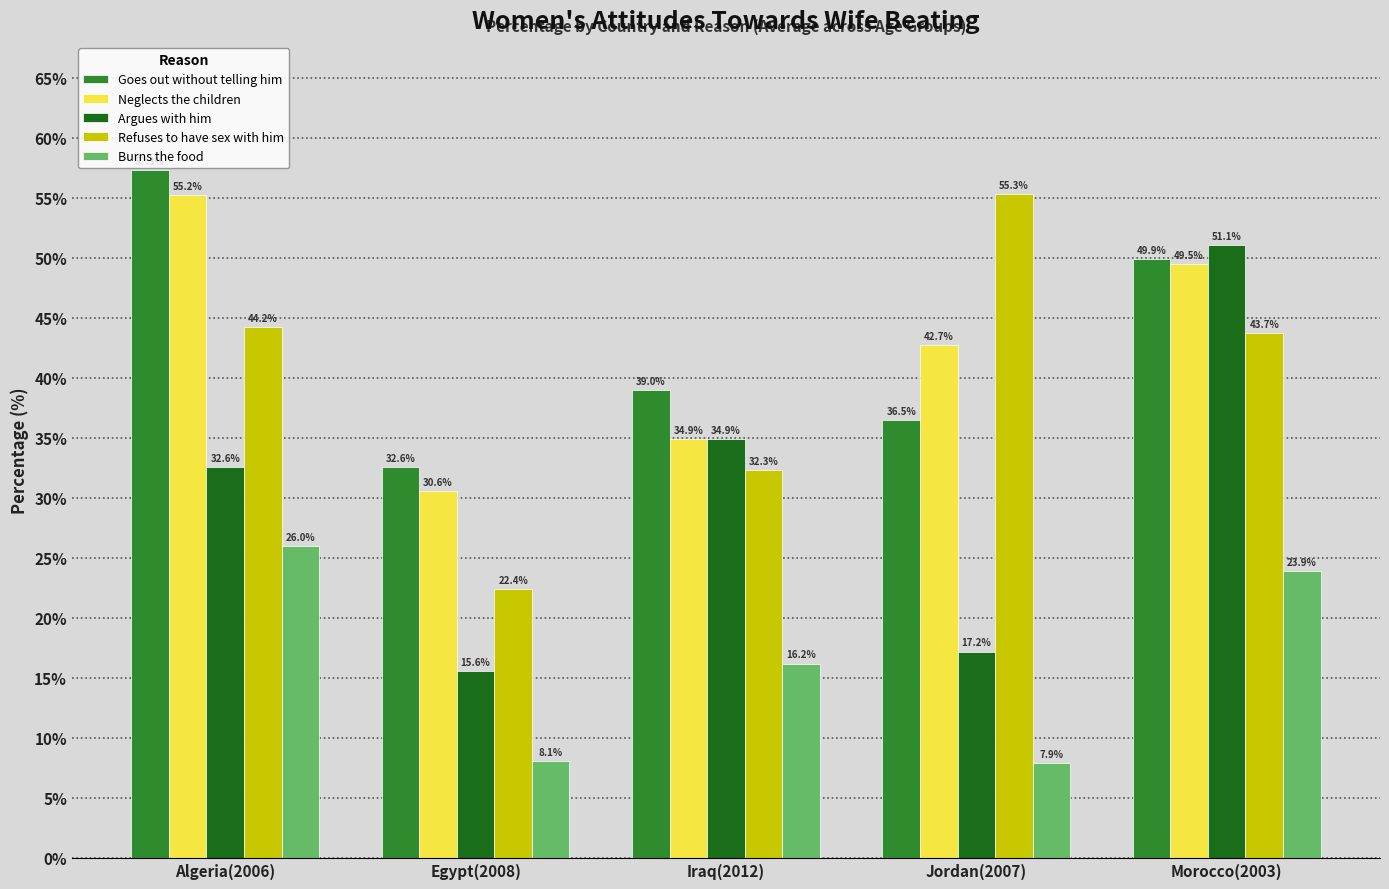

What is the label of the 2nd bar from the left?

Egypt(2008)